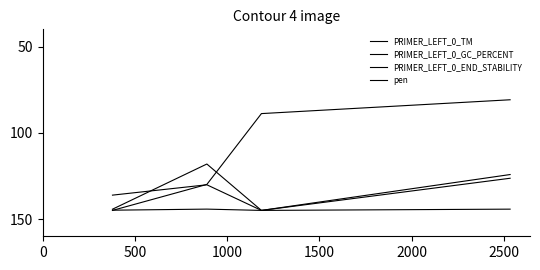

Does the chart have visible grid lines?

No